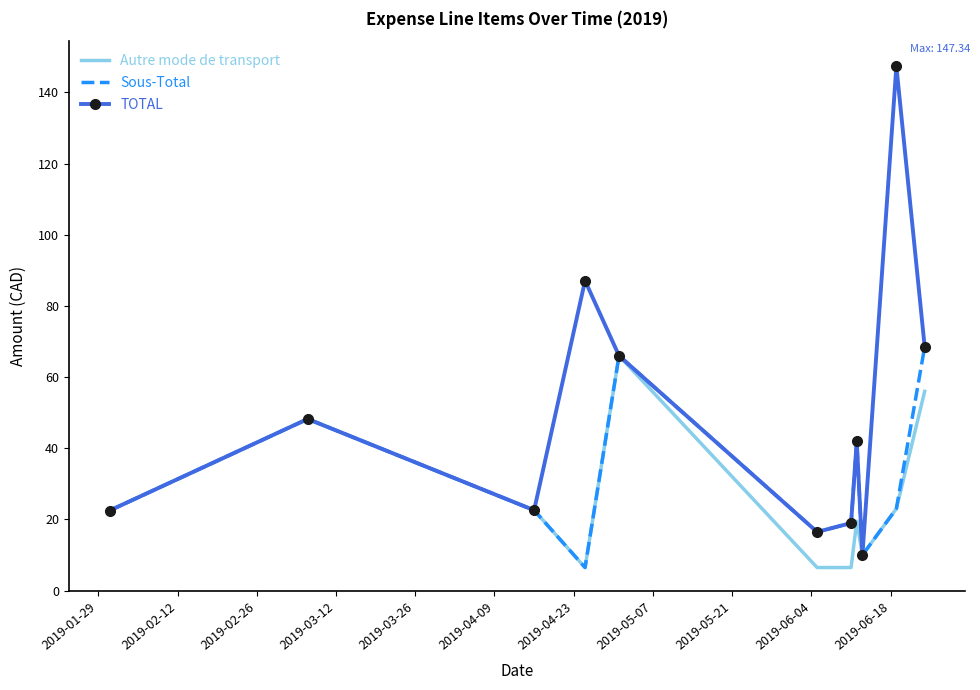

Which series has the largest range (max minus min)?

TOTAL